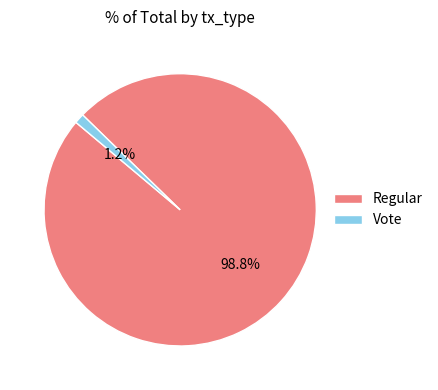

What is the majority slice?

Regular